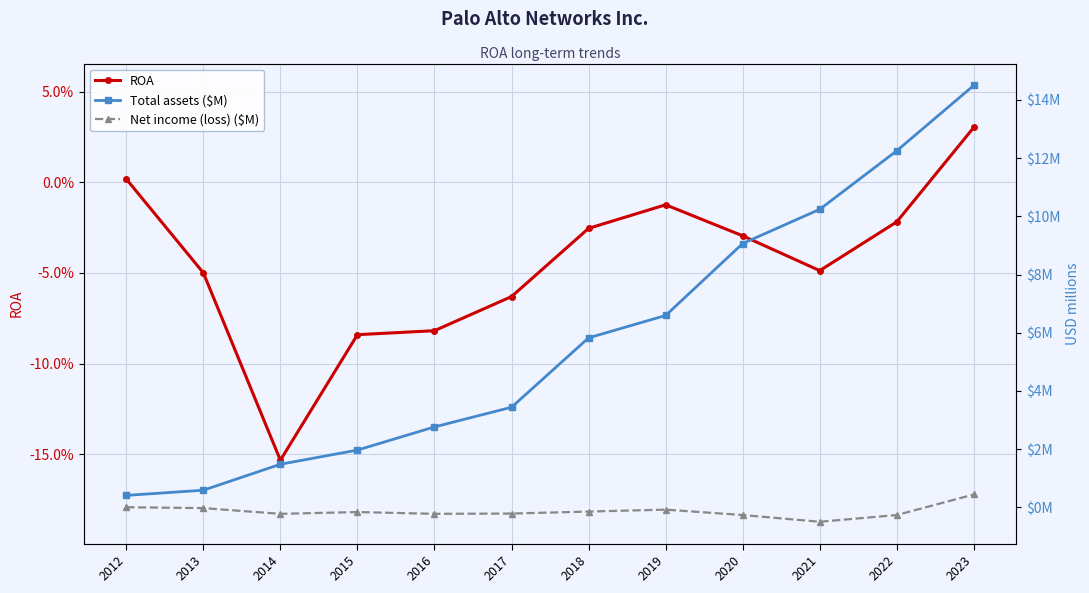

True or false: ROA and Total assets ($M) cross at least once.

False